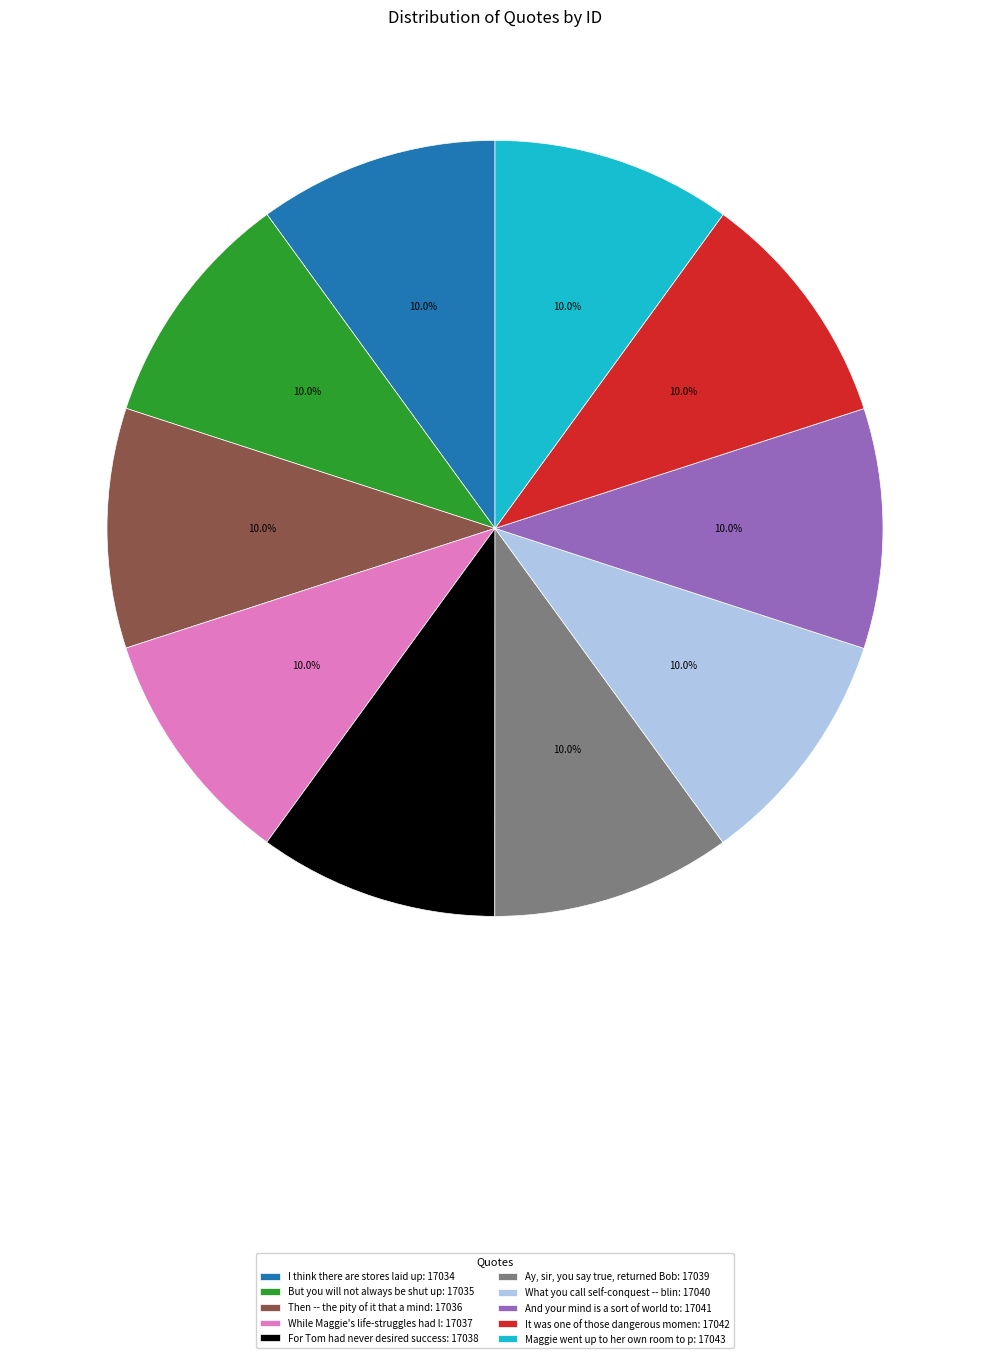

What percentage is NOT represented by Maggie went up to her own room to p: 17043?

90.0%